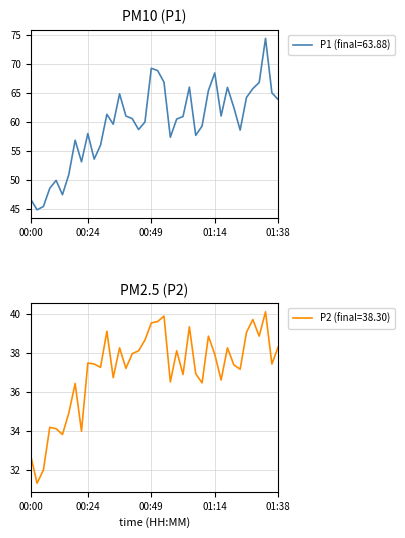

True or false: P1 and P2 intersect in this chart.

False